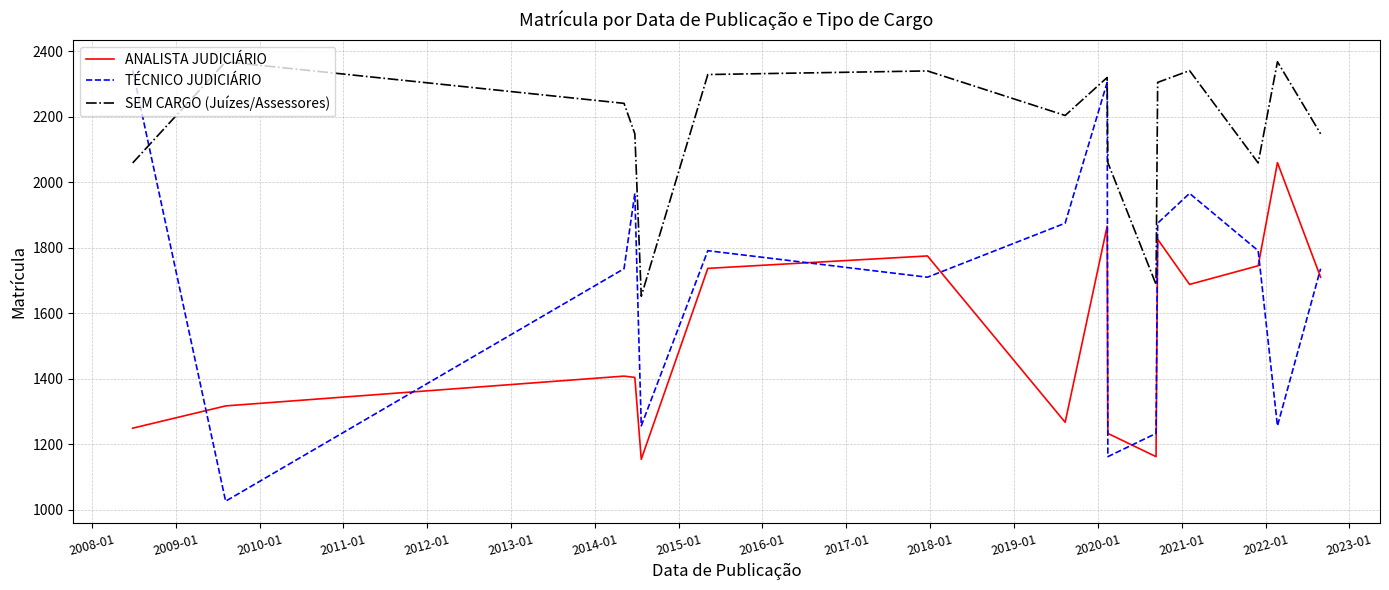

What are all the series names shown in the legend?

ANALISTA JUDICIÁRIO, TÉCNICO JUDICIÁRIO, SEM CARGO (Juízes/Assessores)